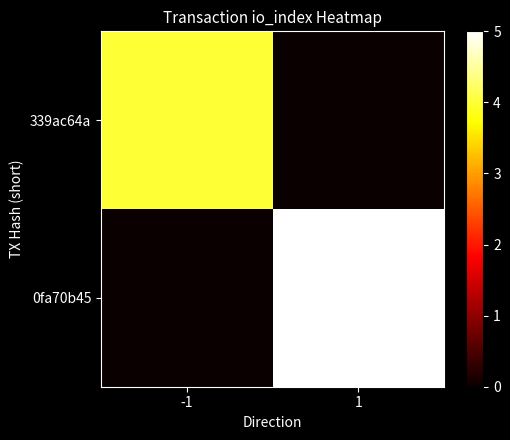

At how many categories does at least one series exceed 0?

2